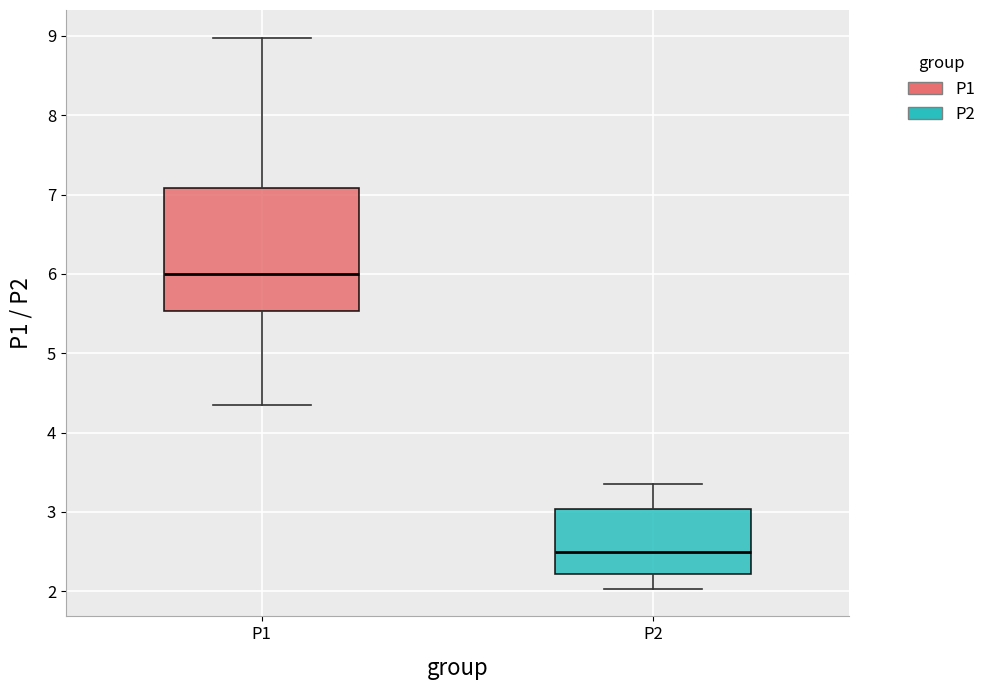

Where does the lower whisker of the box for P2 end on the y-axis? The values are not printed on the chart, so give them approximately, as read against the axis.

2.0